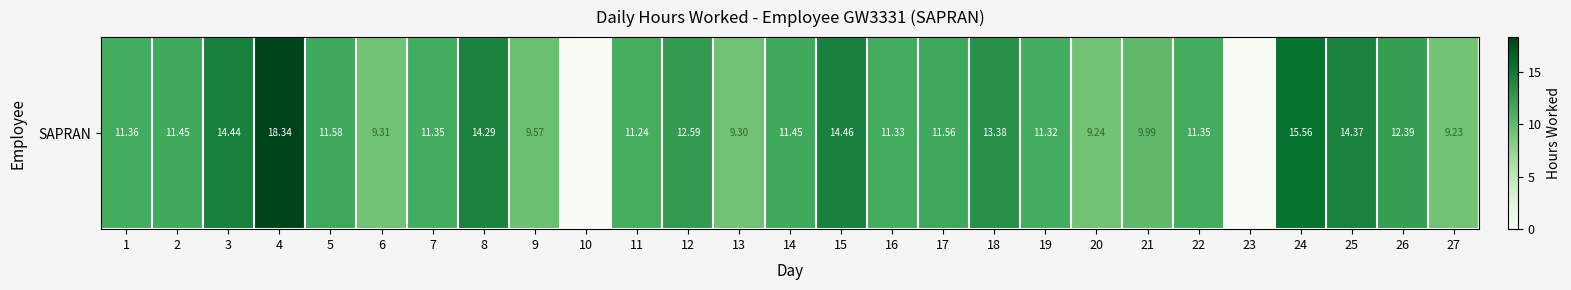

Between 12 and 22, which is larger?

12